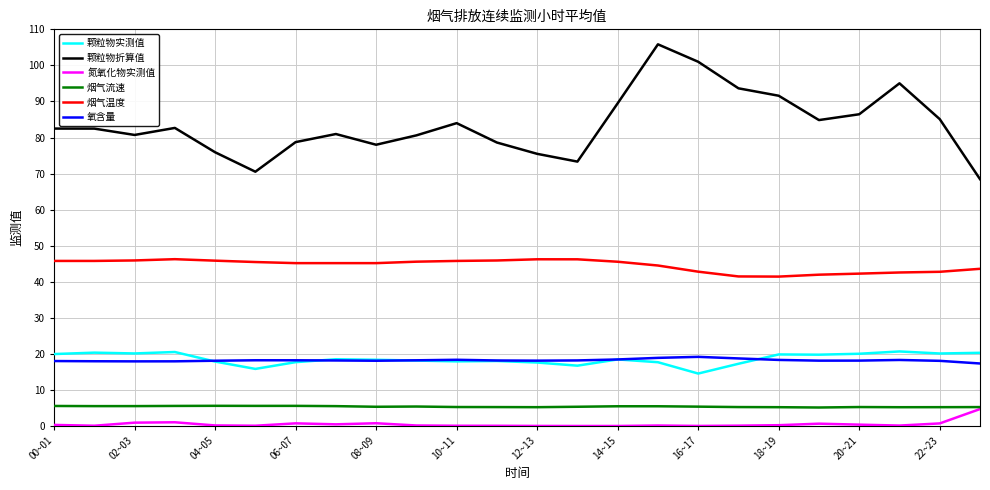

What is the greatest value displayed?

105.8